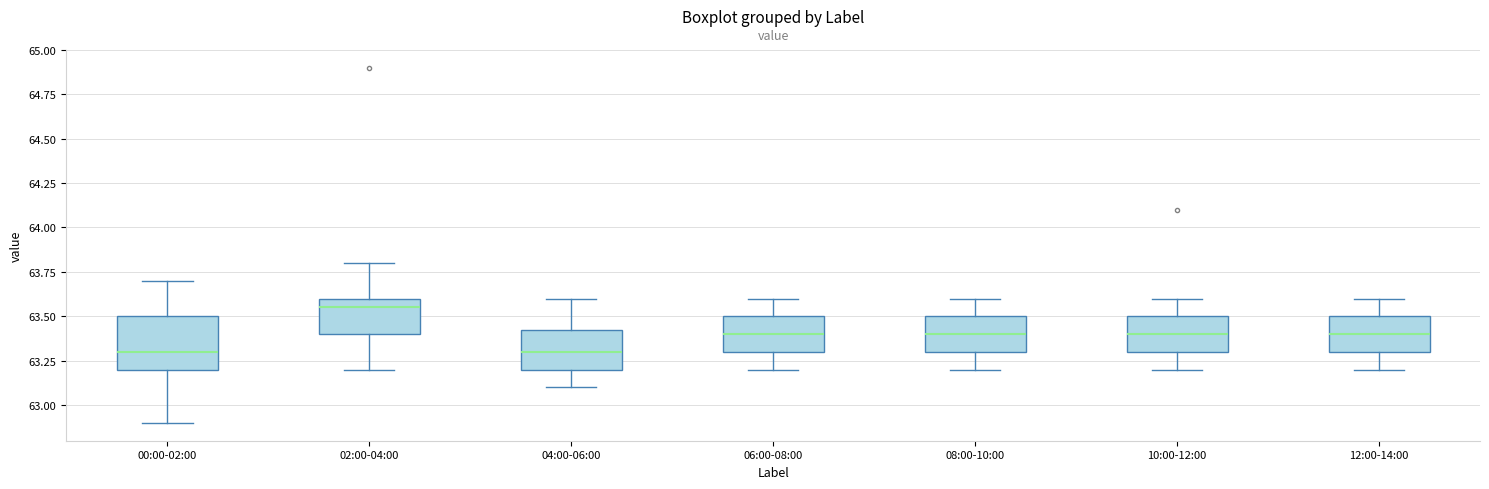

Which box has the highest median line?

02:00-04:00